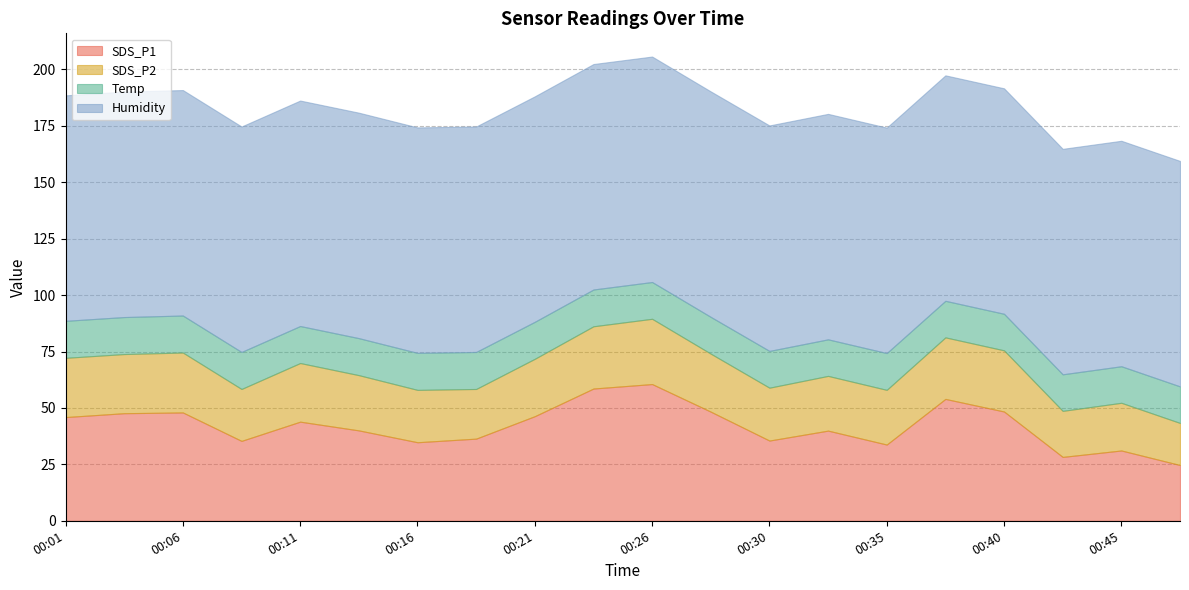

What is the value of the SDS_P2 point at the 8th from the left?

22.0